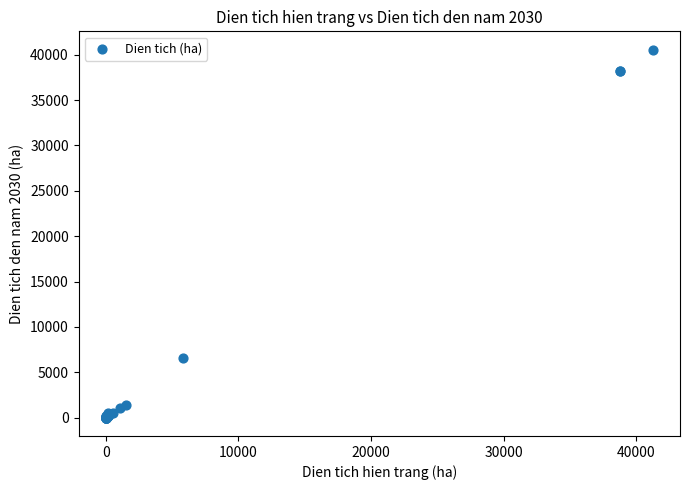

What Y value in the scatter plot is closest to 20279?

6544.0